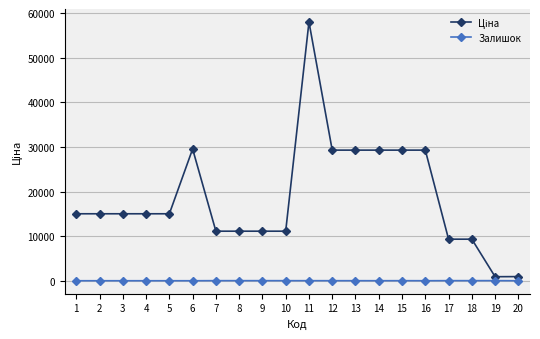

At which category is the sum across all series the highest?

11